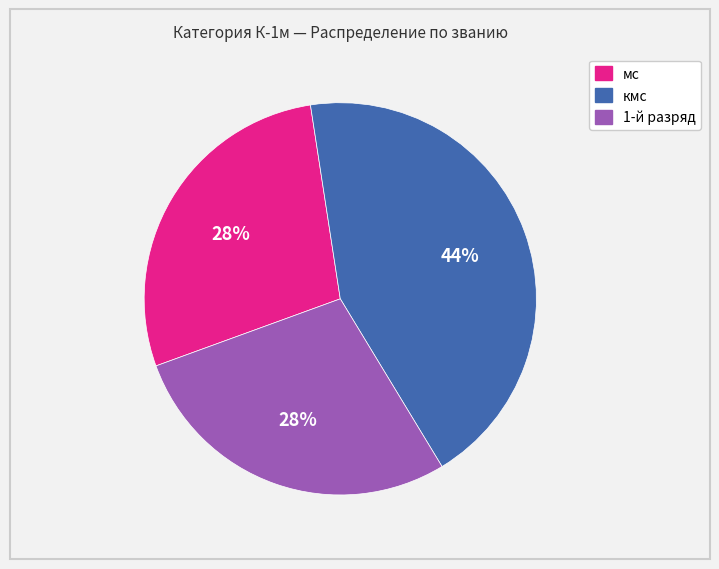

Is there a majority slice in this chart?

No